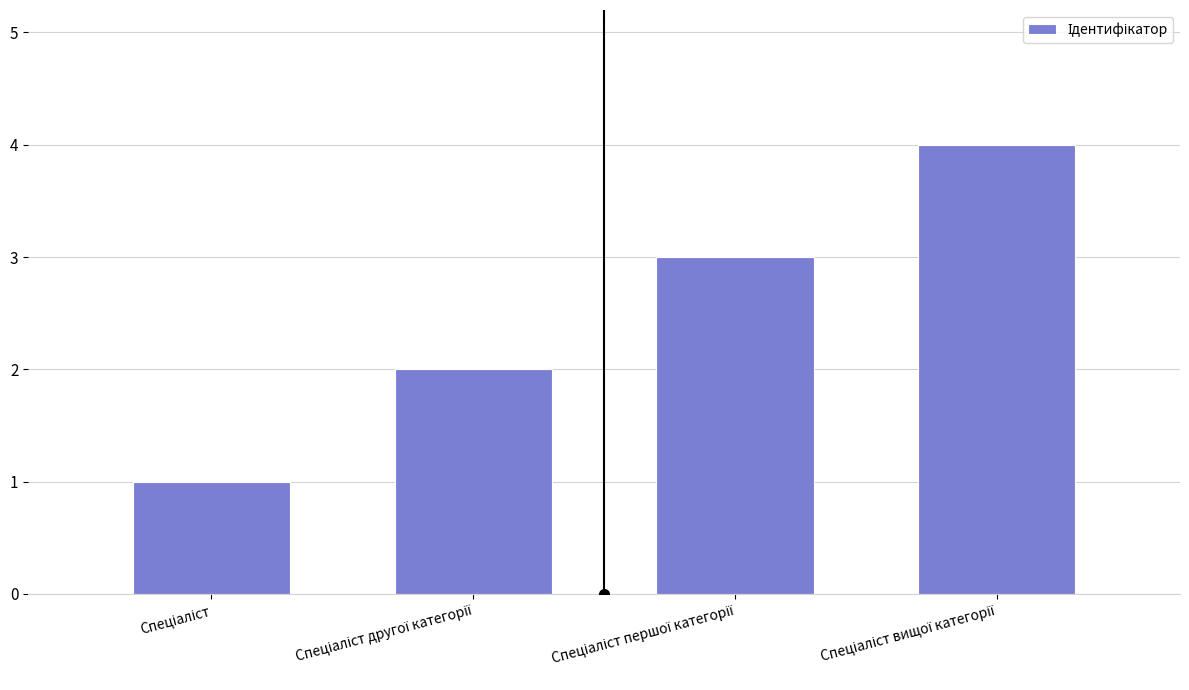

What is the sum of all values?

10